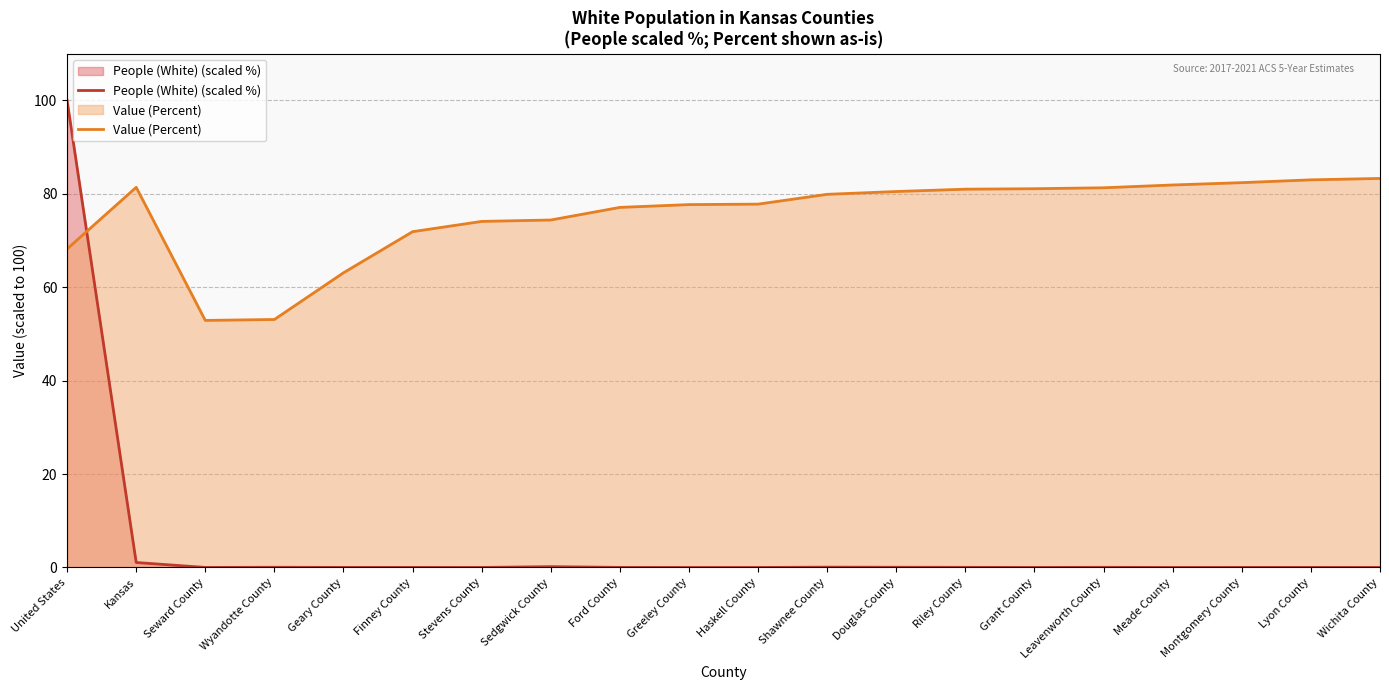

Rank the series at Haskell County from highest to lowest value.

Value (Percent), People (White) (scaled %)